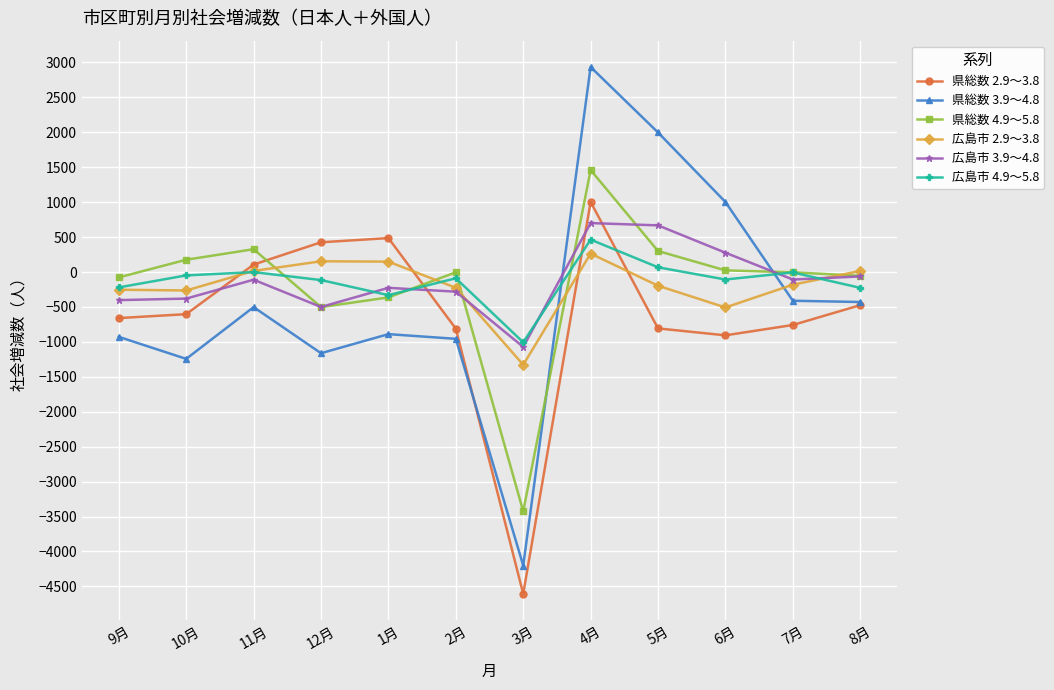

How many lines are shown in the chart?

6